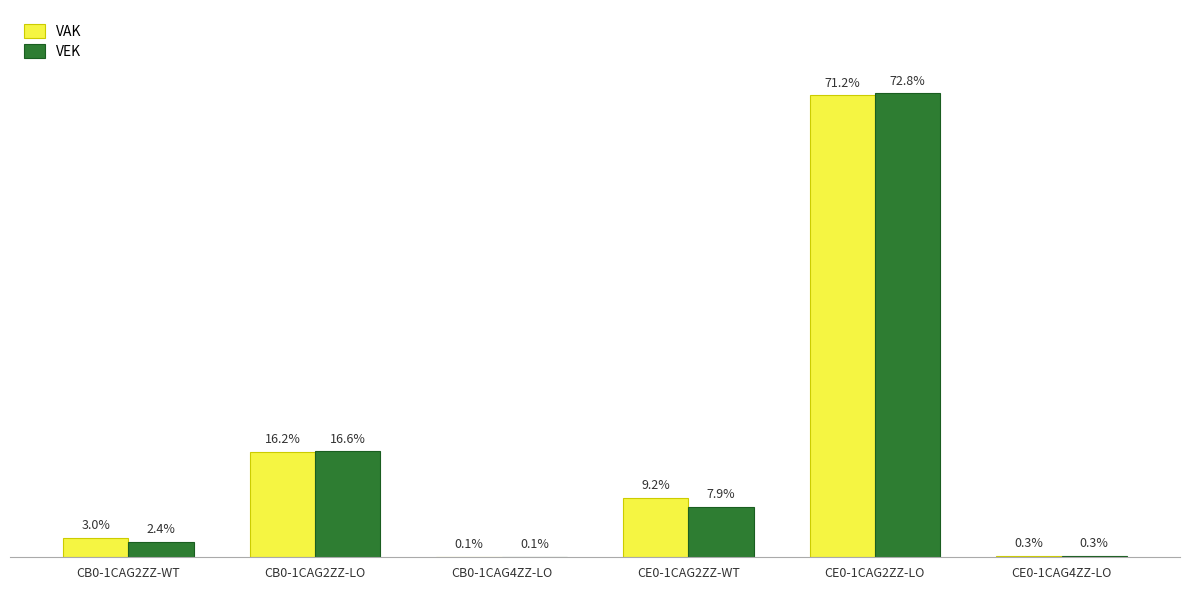

What are all the series names shown in the legend?

VAK, VEK